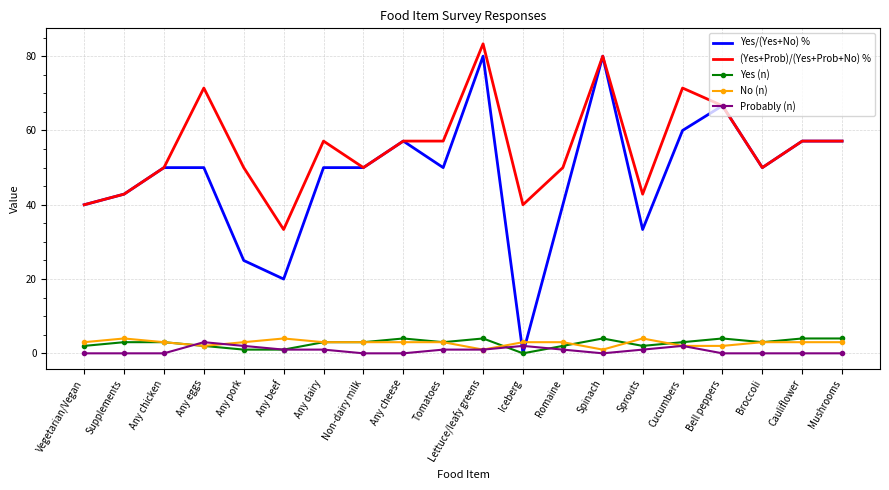

True or false: Yes/(Yes+No) % has a value of 0.0 at Iceberg.

True